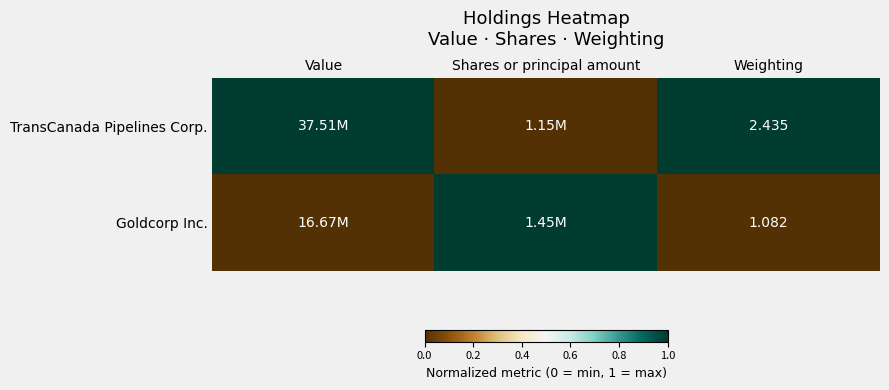

Which series has the largest range (max minus min)?

TransCanada Pipelines Corp.